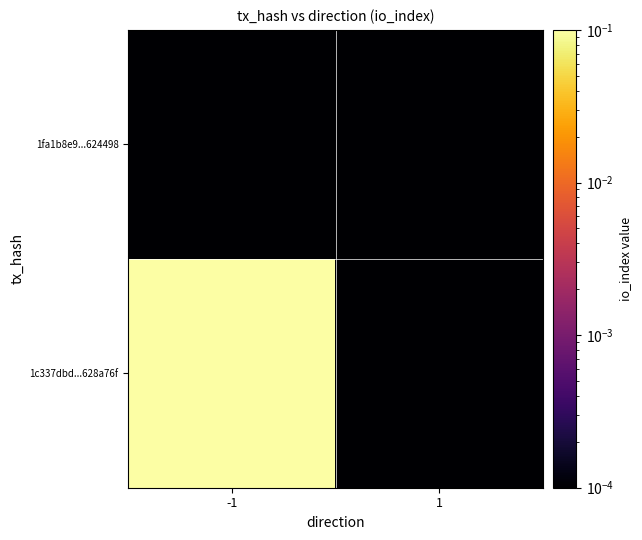

Rank the series by their maximum value, from lowest to highest.

1fa1b8e9...624498, 1c337dbd...628a76f